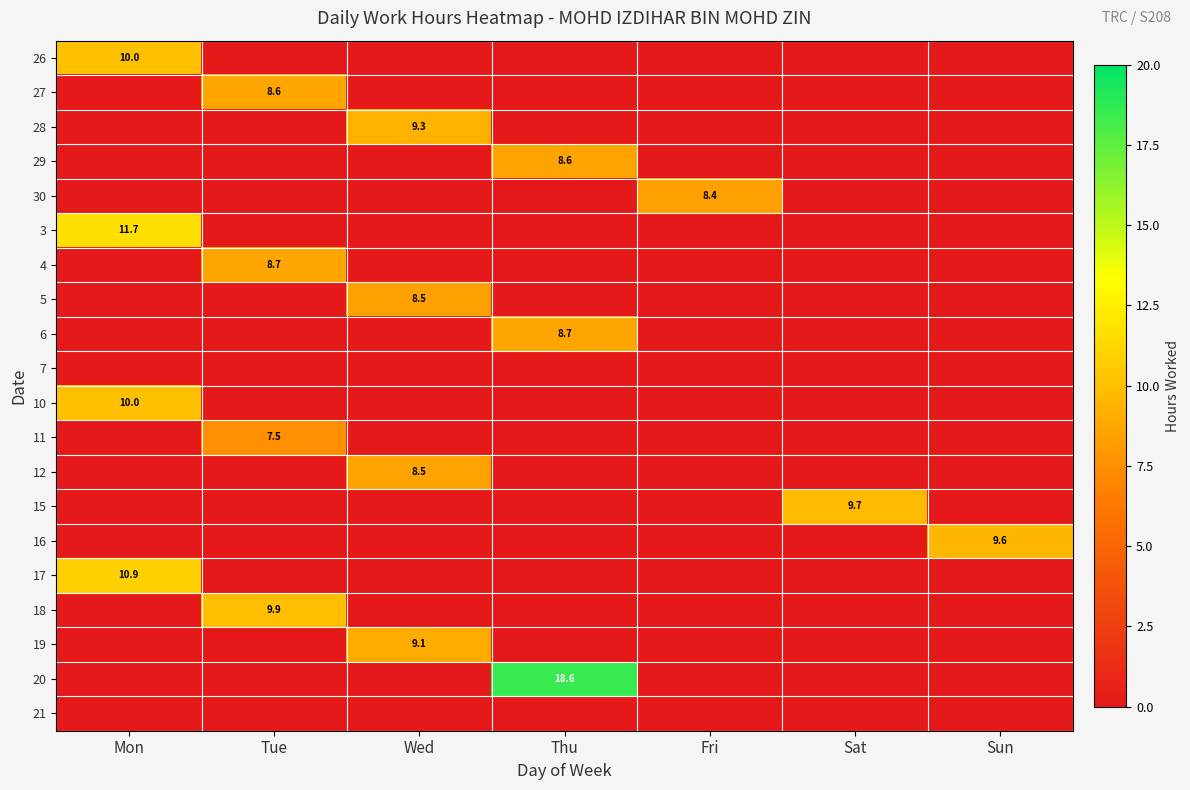

Which label corresponds to the smallest value in the chart?

Tue